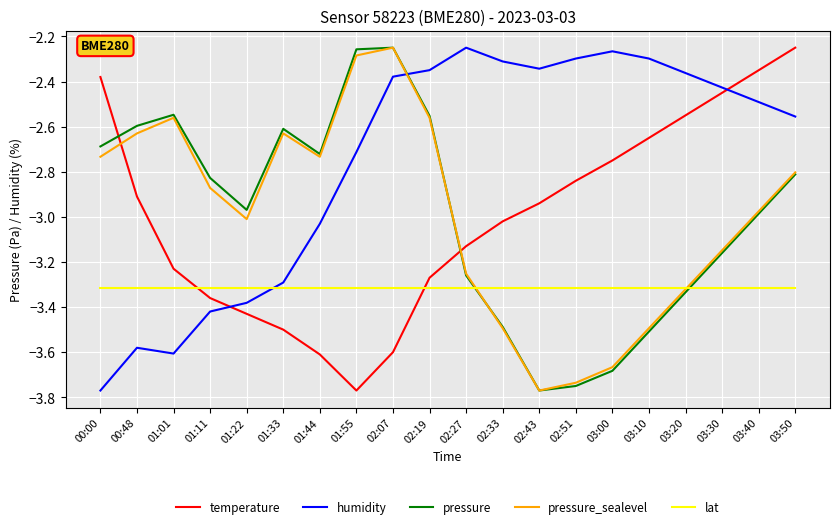

Which category has the lowest value in the pressure_sealevel series?

02:43